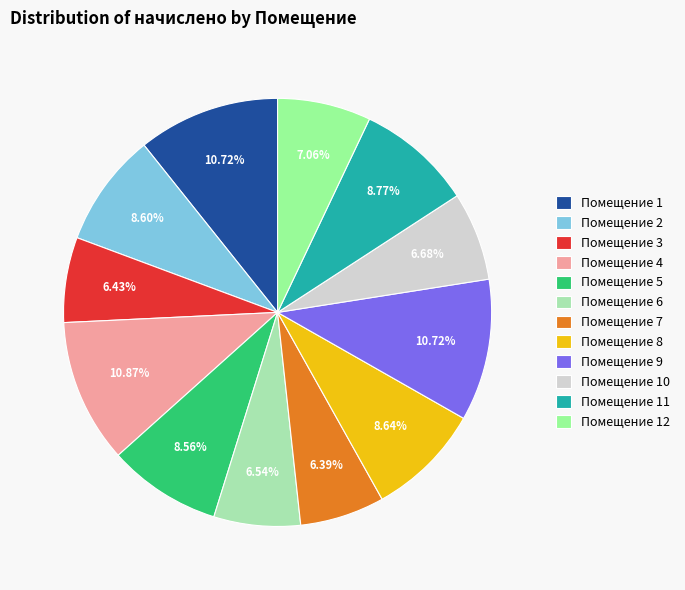

How many segments does this pie chart have?

12